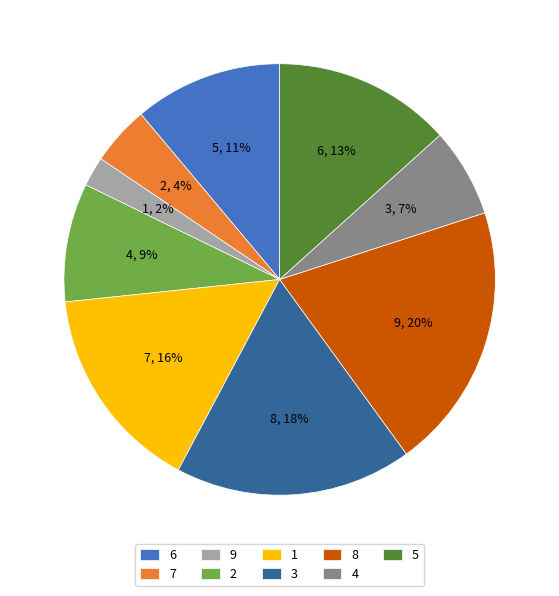

To the nearest percent, what is the difference between the largest and smallest slice percentages?

18%